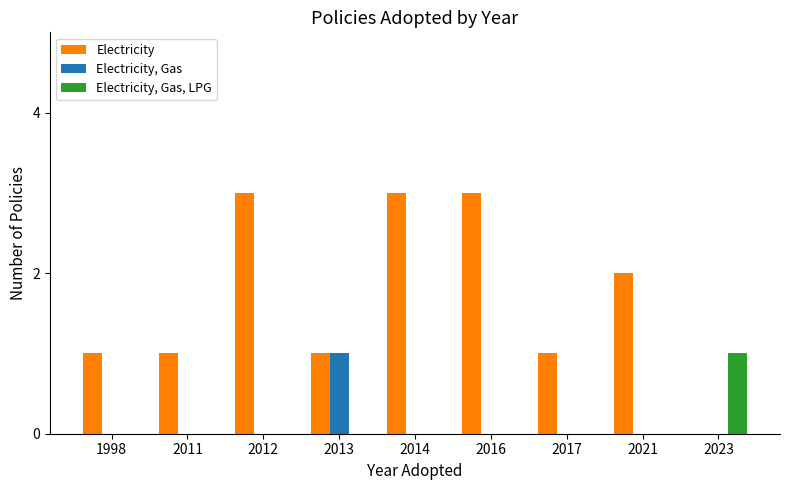

Is it true that Electricity equals 2 at 2023?

False